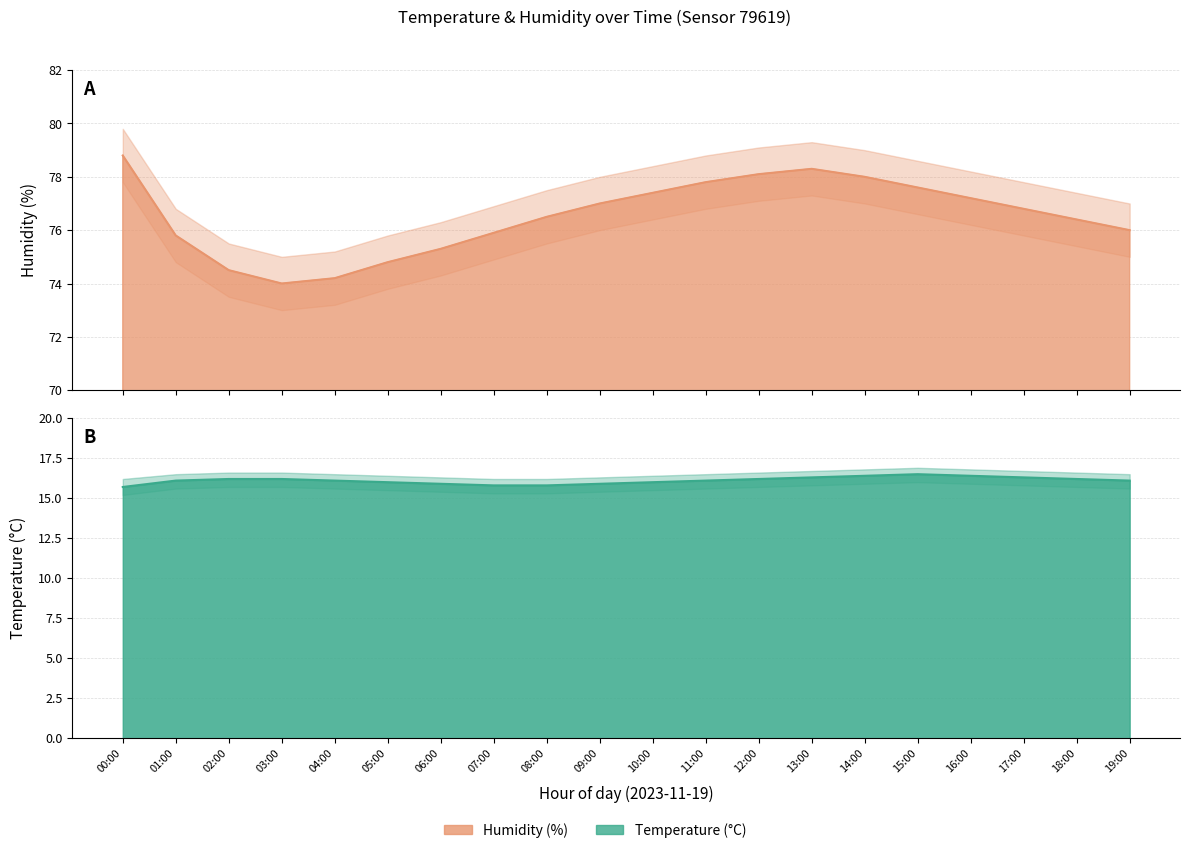

True or false: hum_upper has more than 1 points higher than both neighbors.

False